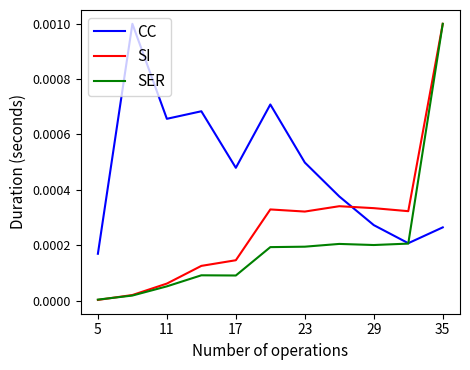

Rank the series by their average value, from lowest to highest.

SER, SI, CC